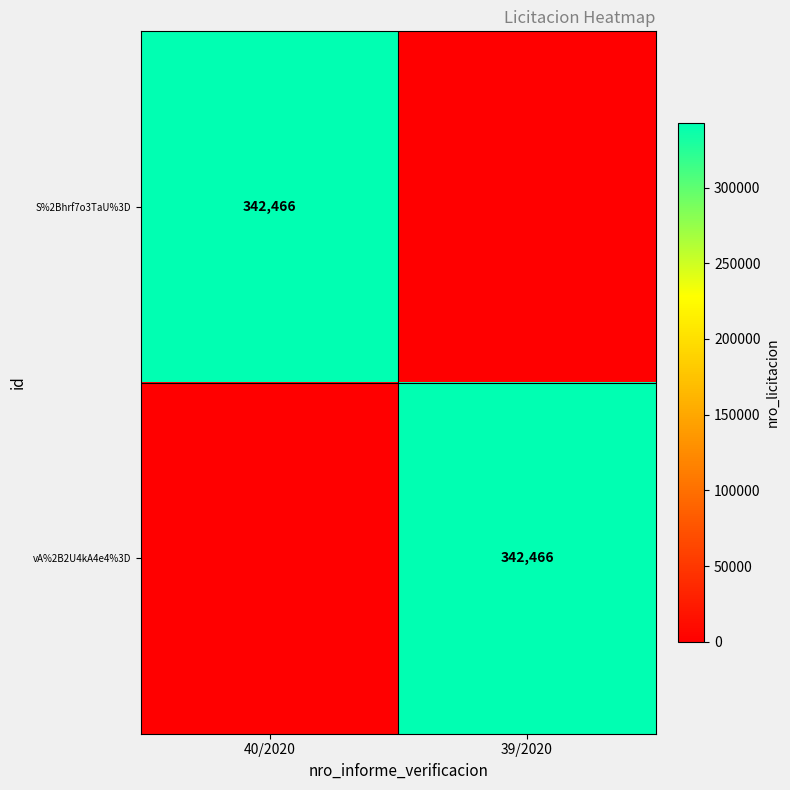

Is it true that S%2Bhrf7o3TaU%3D equals 586542 at 40/2020?

False